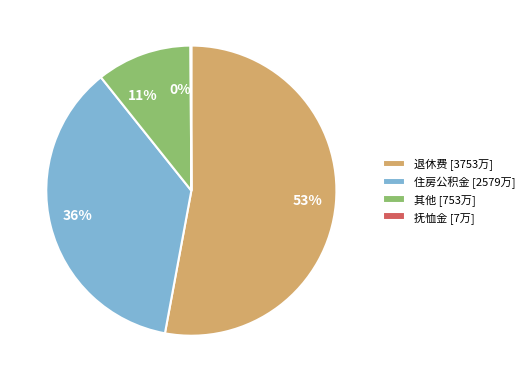

True or false: 其他 accounts for 5% of the total.

False